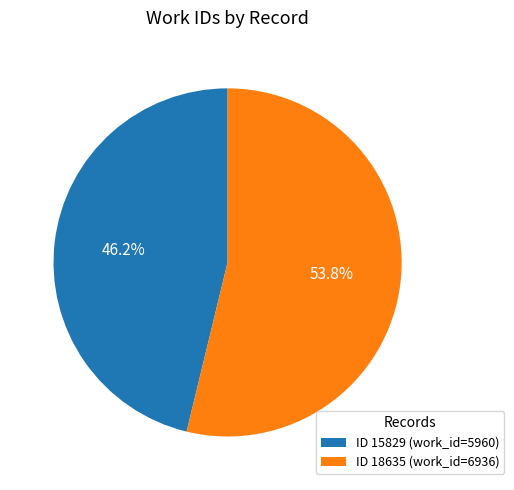

Count the number of slices in the pie.

2